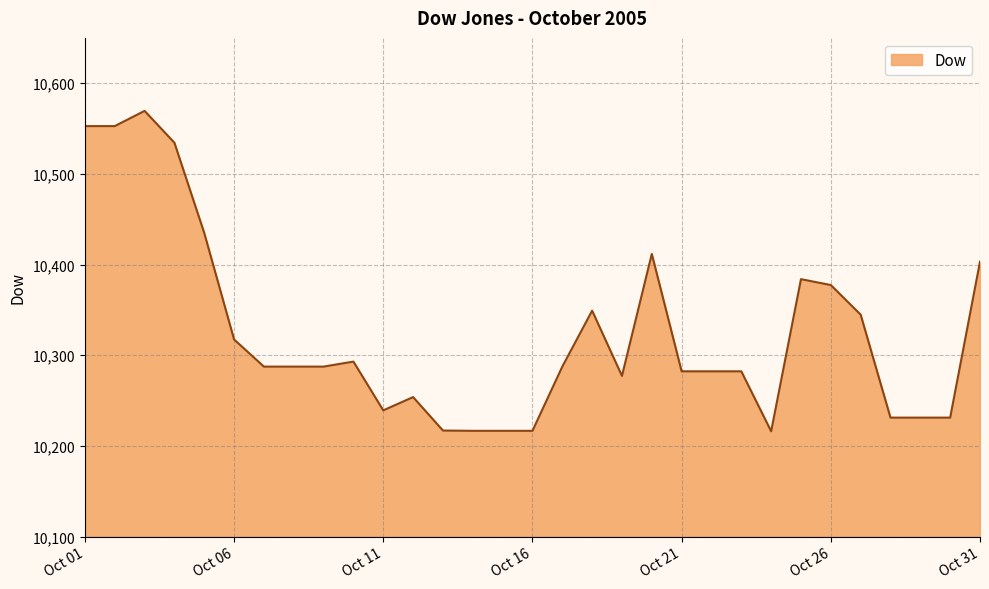

What is the maximum value shown in the chart?

10569.5